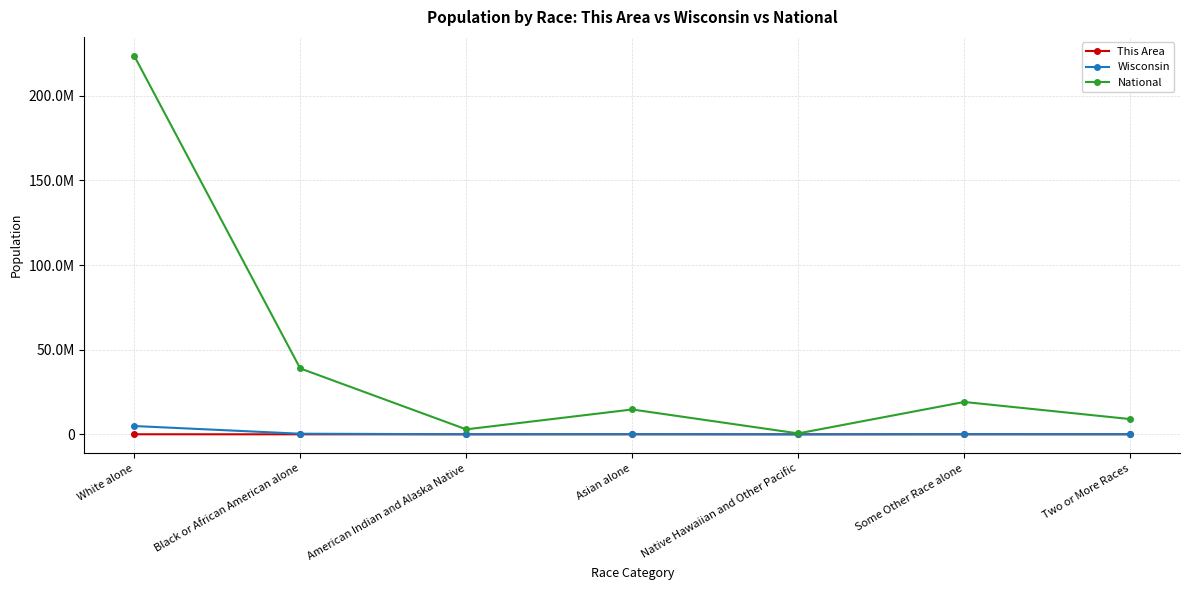

True or false: Wisconsin and National intersect in this chart.

False